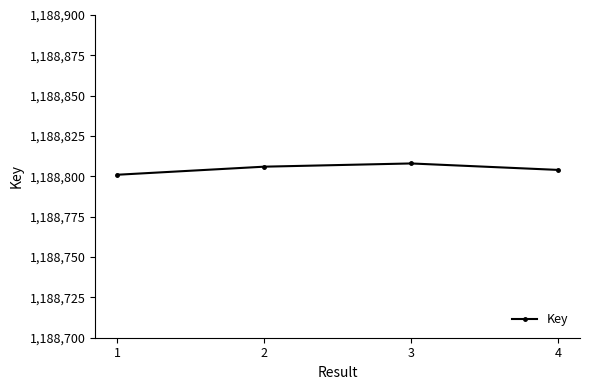

List the labels in order of value, smallest first.

1, 4, 2, 3